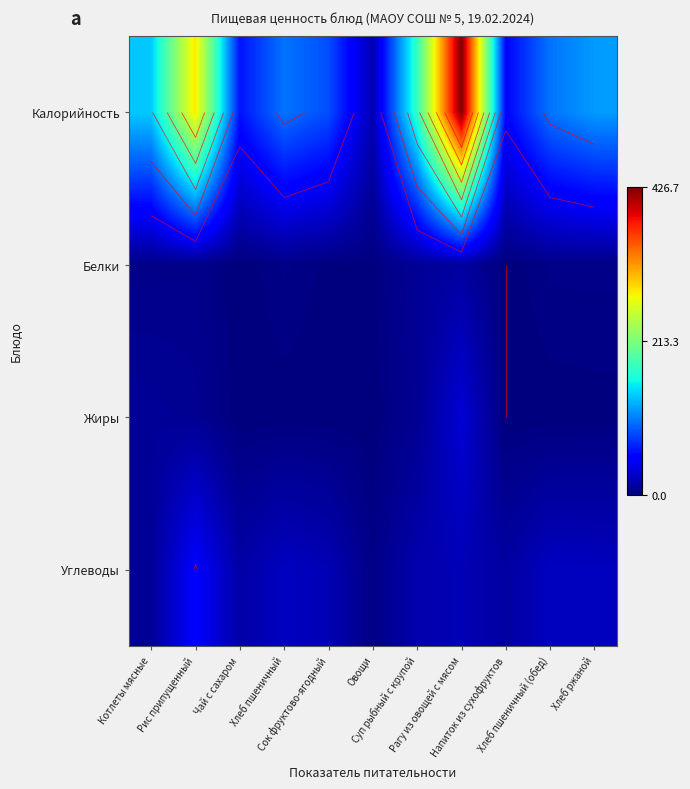

Which series has the largest total across all categories?

Калорийность